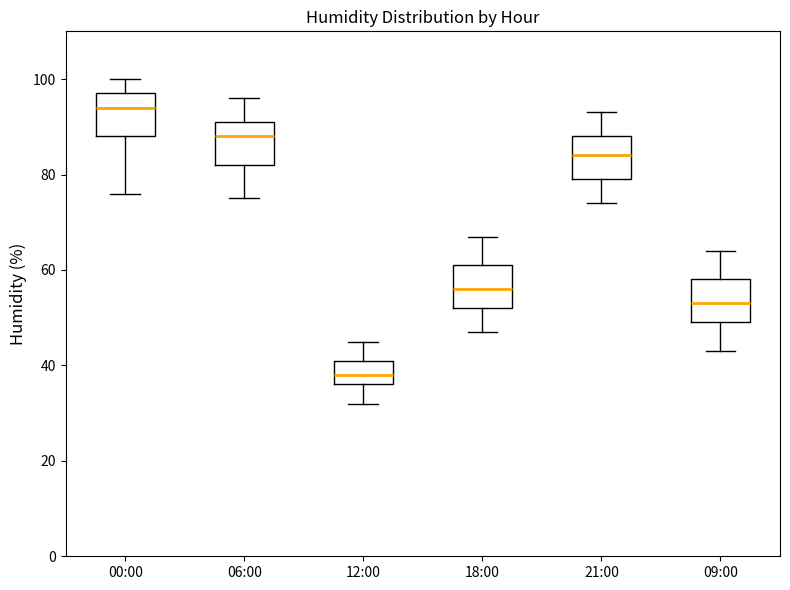

Which box's median line is the lowest?

12:00